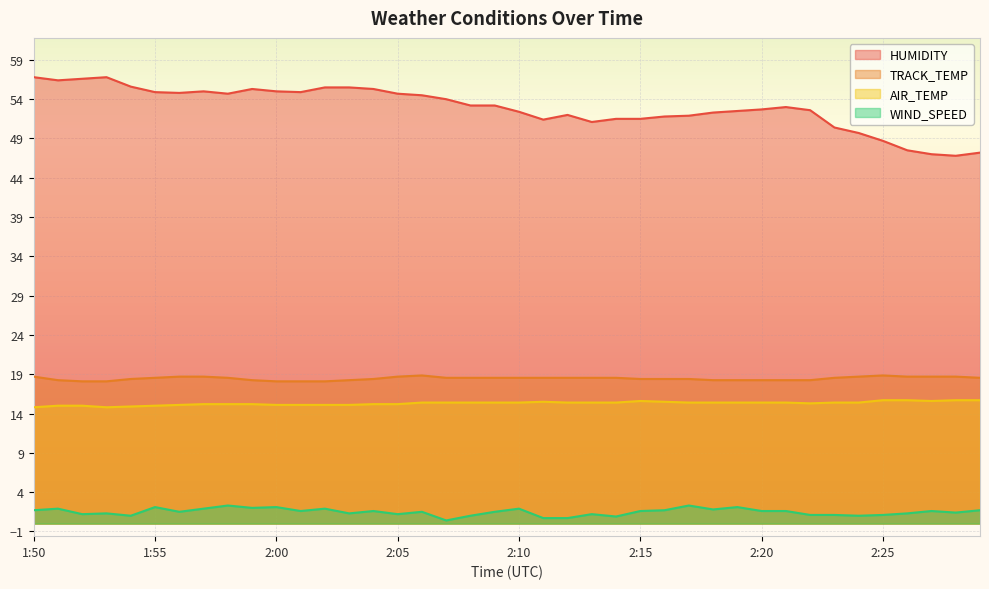

What is the label of the 20th point from the right?

2:10